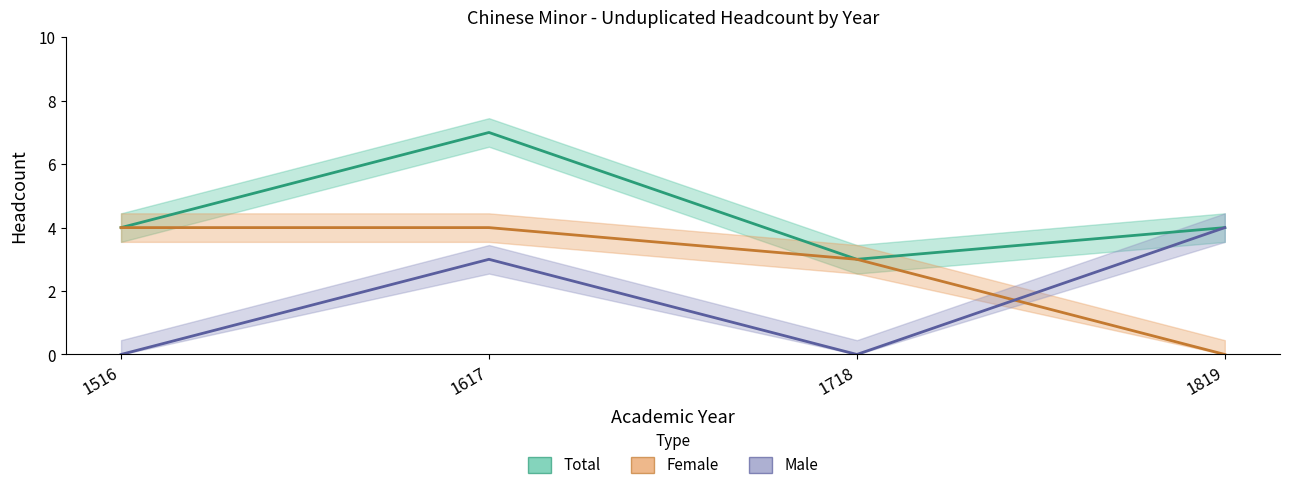

What is the approximate value of Total at 1718?

3